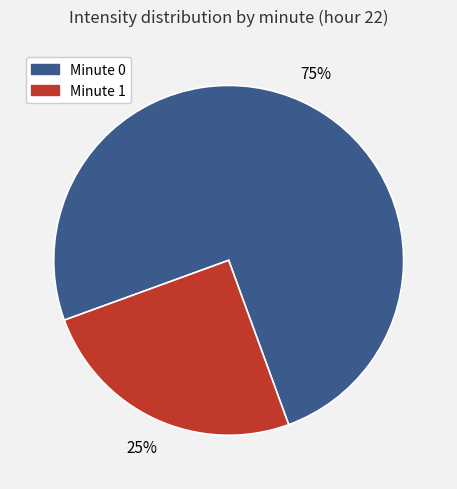

Is there a majority slice in this chart?

Yes